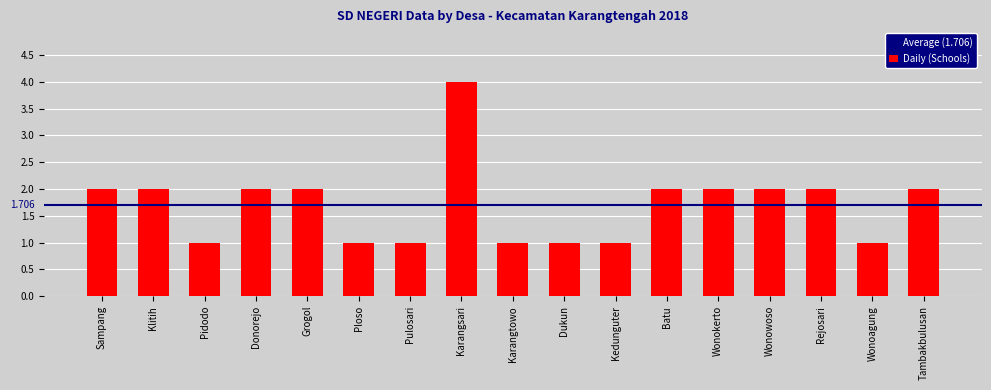

Reading left to right, extract all data points from this chart.

2	2	1	2	2	1	1	4	1	1	1	2	2	2	2	1	2